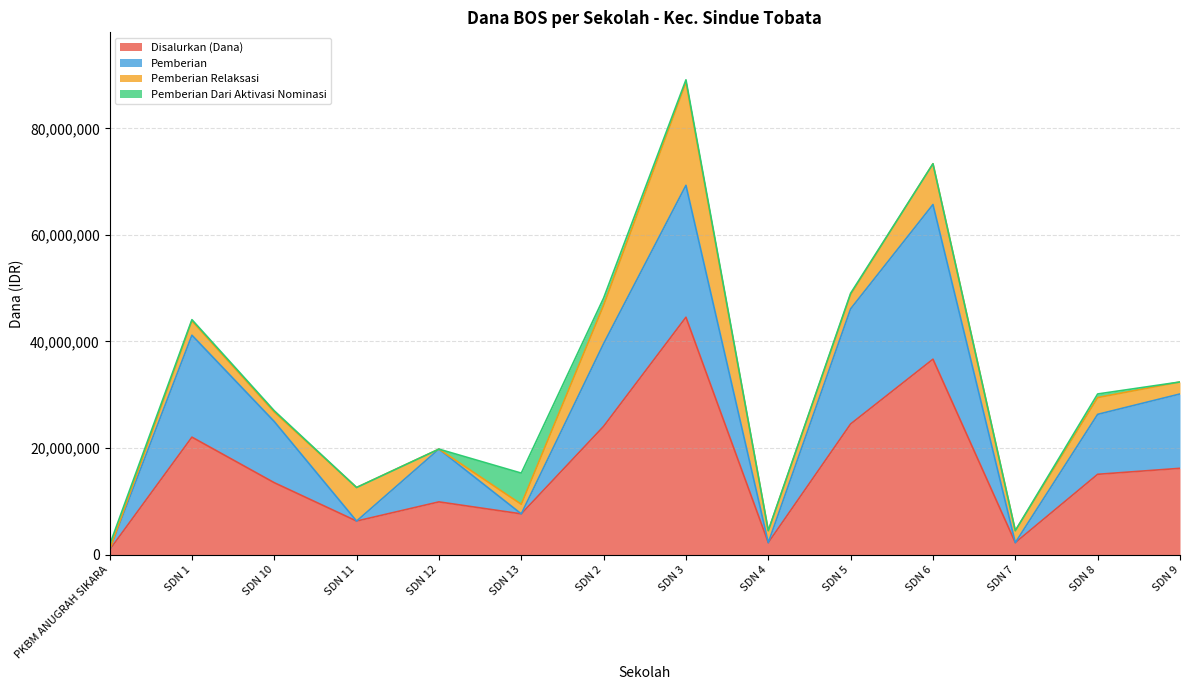

Which category has the lowest value in the Disalurkan (Dana) series?

PKBM ANUGRAH SIKARA